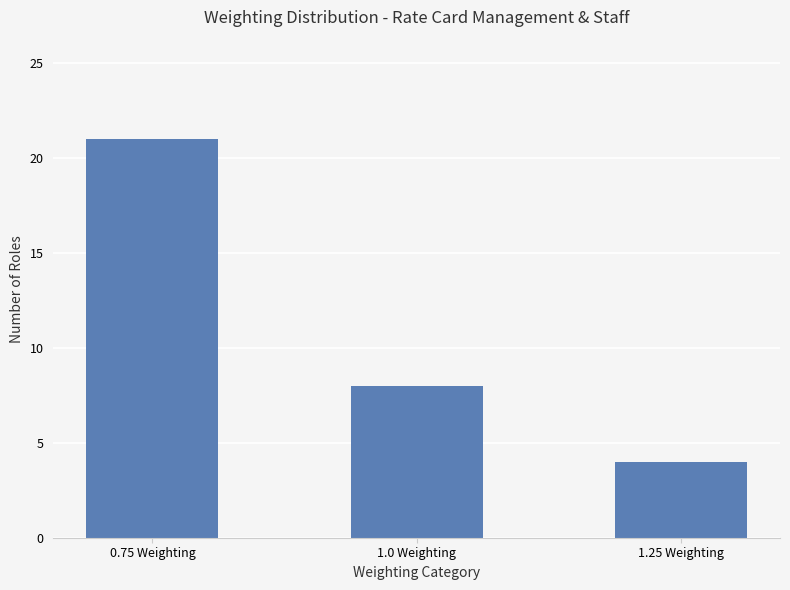

At which category does the chart reach its peak across all series?

0.75 Weighting